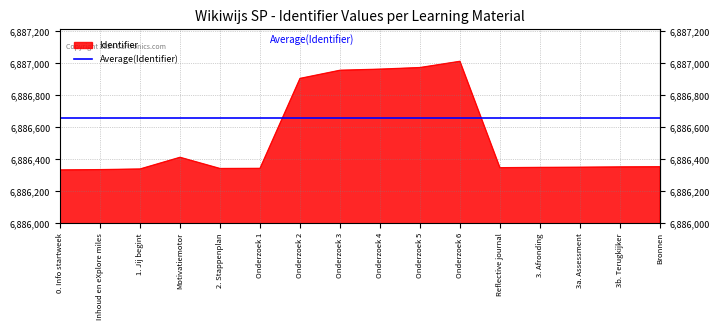

What is the difference between the values at 2. Stappenplan and Onderzoek 6?

670